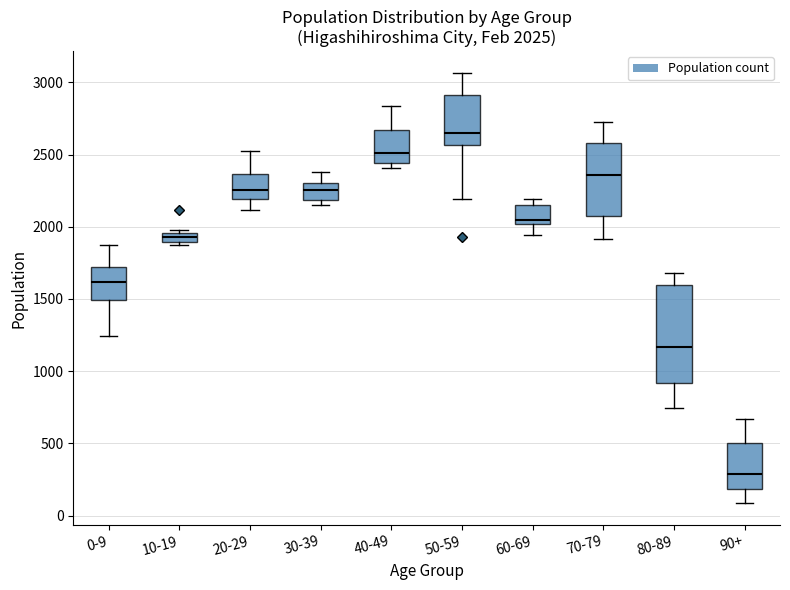

Which box is the tallest, from its lower edge to its upper edge?

80-89